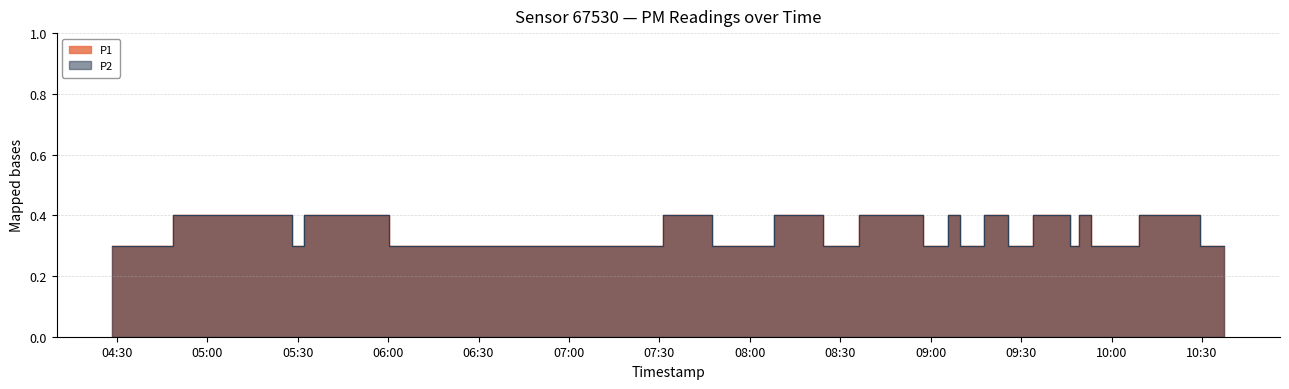

Reading left to right, transcribe all the data shown in this chart.

P1: 2022-12-13T04:28:30=0.3	2022-12-13T04:32:29=0.3	2022-12-13T04:44:36=0.3	2022-12-13T04:48:37=0.4	2022-12-13T05:04:42=0.4	2022-12-13T05:11:56=0.4	2022-12-13T05:24:03=0.4	2022-12-13T05:28:02=0.3	2022-12-13T05:32:02=0.4	2022-12-13T05:44:09=0.4	2022-12-13T06:00:16=0.3	2022-12-13T06:04:25=0.3	2022-12-13T06:19:37=0.3	2022-12-13T06:23:36=0.3	2022-12-13T06:27:37=0.3	2022-12-13T07:07:01=0.3	2022-12-13T07:31:14=0.4	2022-12-13T07:47:20=0.3	2022-12-13T08:08:04=0.4	2022-12-13T08:12:04=0.4	2022-12-13T08:24:10=0.3	2022-12-13T08:36:18=0.4	2022-12-13T08:44:16=0.4	2022-12-13T08:52:26=0.4	2022-12-13T08:57:29=0.3	2022-12-13T09:05:37=0.4	2022-12-13T09:09:37=0.3	2022-12-13T09:13:38=0.3	2022-12-13T09:17:46=0.4	2022-12-13T09:25:45=0.3	2022-12-13T09:33:55=0.4	2022-12-13T09:46:04=0.3	2022-12-13T09:49:12=0.4	2022-12-13T09:53:06=0.3	2022-12-13T10:05:16=0.3	2022-12-13T10:09:12=0.4	2022-12-13T10:13:21=0.4	2022-12-13T10:29:26=0.3	2022-12-13T10:33:27=0.3	2022-12-13T10:37:25=0.3
P2: 2022-12-13T04:28:30=0.3	2022-12-13T04:32:29=0.3	2022-12-13T04:44:36=0.3	2022-12-13T04:48:37=0.4	2022-12-13T05:04:42=0.4	2022-12-13T05:11:56=0.4	2022-12-13T05:24:03=0.4	2022-12-13T05:28:02=0.3	2022-12-13T05:32:02=0.4	2022-12-13T05:44:09=0.4	2022-12-13T06:00:16=0.3	2022-12-13T06:04:25=0.3	2022-12-13T06:19:37=0.3	2022-12-13T06:23:36=0.3	2022-12-13T06:27:37=0.3	2022-12-13T07:07:01=0.3	2022-12-13T07:31:14=0.4	2022-12-13T07:47:20=0.3	2022-12-13T08:08:04=0.4	2022-12-13T08:12:04=0.4	2022-12-13T08:24:10=0.3	2022-12-13T08:36:18=0.4	2022-12-13T08:44:16=0.4	2022-12-13T08:52:26=0.4	2022-12-13T08:57:29=0.3	2022-12-13T09:05:37=0.4	2022-12-13T09:09:37=0.3	2022-12-13T09:13:38=0.3	2022-12-13T09:17:46=0.4	2022-12-13T09:25:45=0.3	2022-12-13T09:33:55=0.4	2022-12-13T09:46:04=0.3	2022-12-13T09:49:12=0.4	2022-12-13T09:53:06=0.3	2022-12-13T10:05:16=0.3	2022-12-13T10:09:12=0.4	2022-12-13T10:13:21=0.4	2022-12-13T10:29:26=0.3	2022-12-13T10:33:27=0.3	2022-12-13T10:37:25=0.3